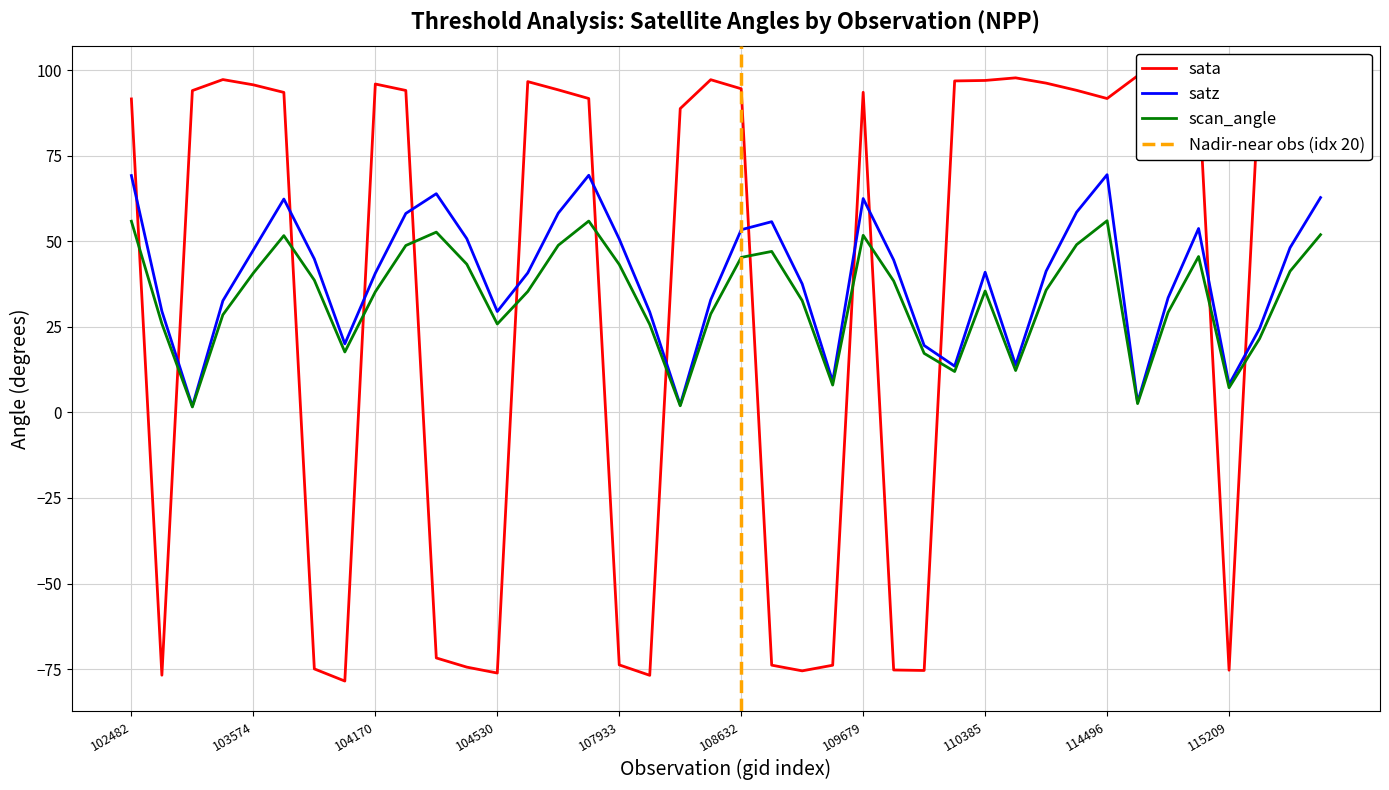

Is it true that satz equals 58.2 at 107744?

True